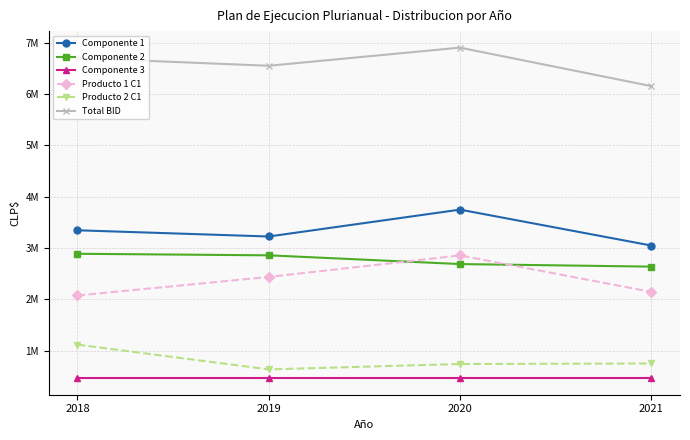

What are all the series names shown in the legend?

Componente 1, Componente 2, Componente 3, Producto 1 C1, Producto 2 C1, Total BID